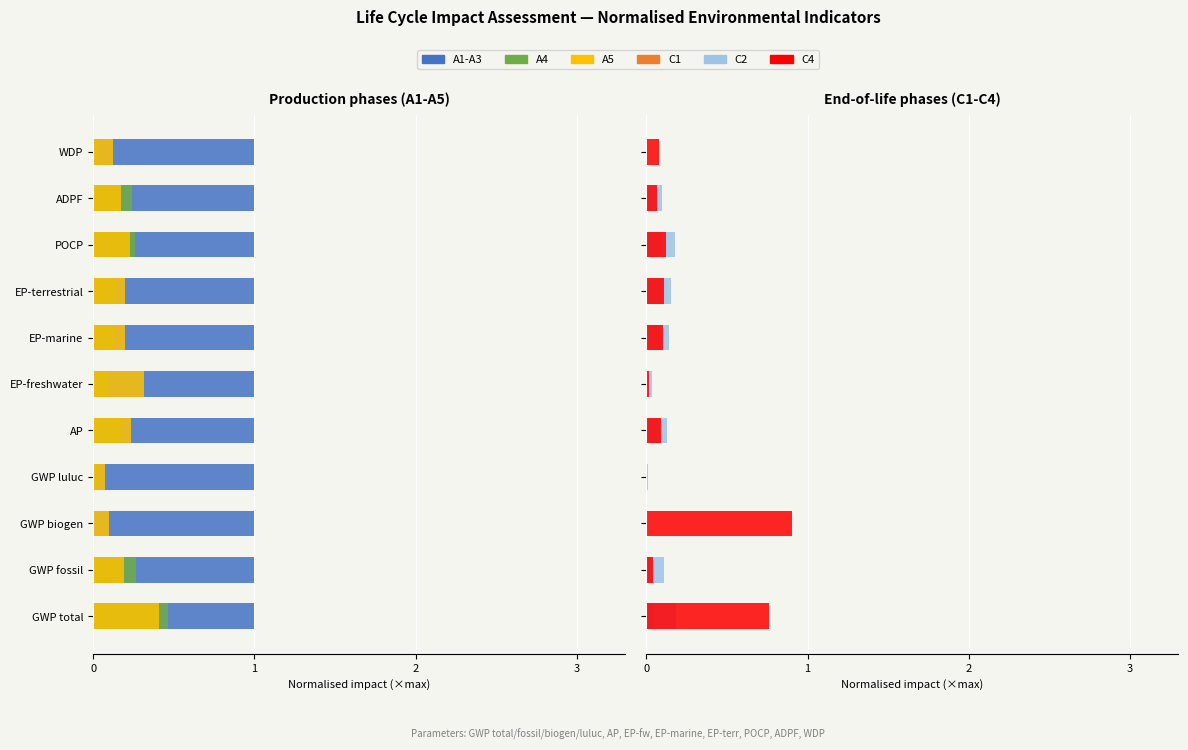

What are all the series names shown in the legend?

A1-A3, A4, A5, C1, C2, C4